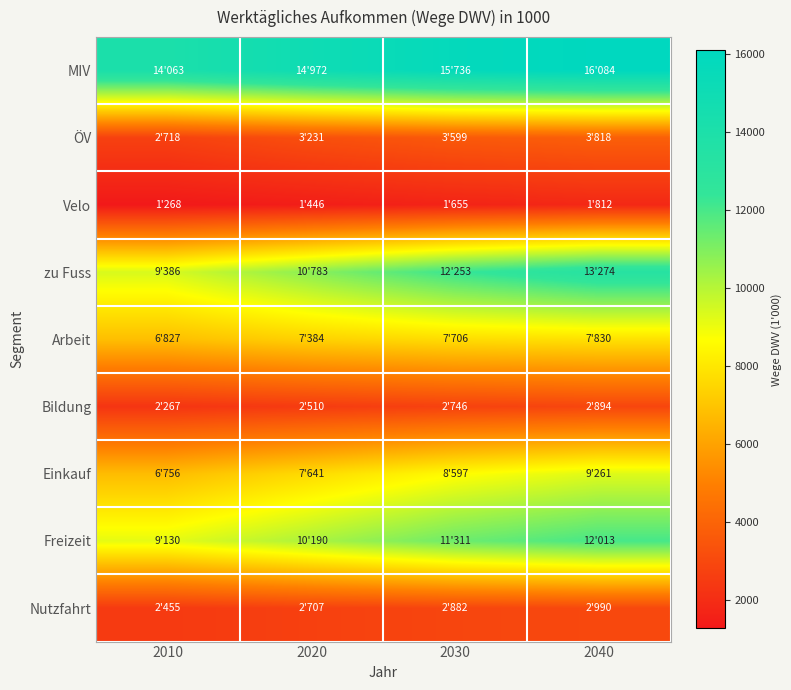

At how many categories does at least one series exceed 8591?

4